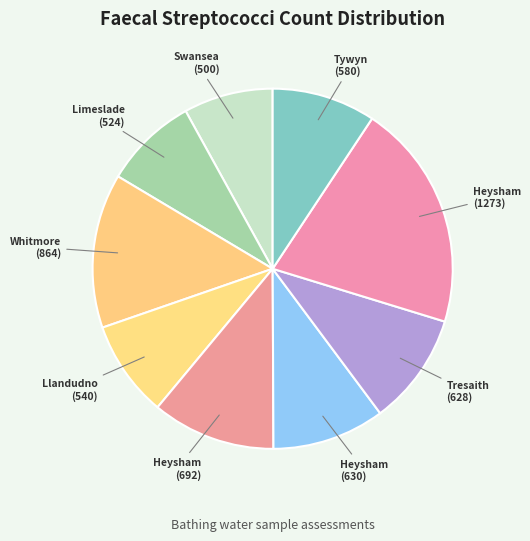

How many segments does this pie chart have?

9